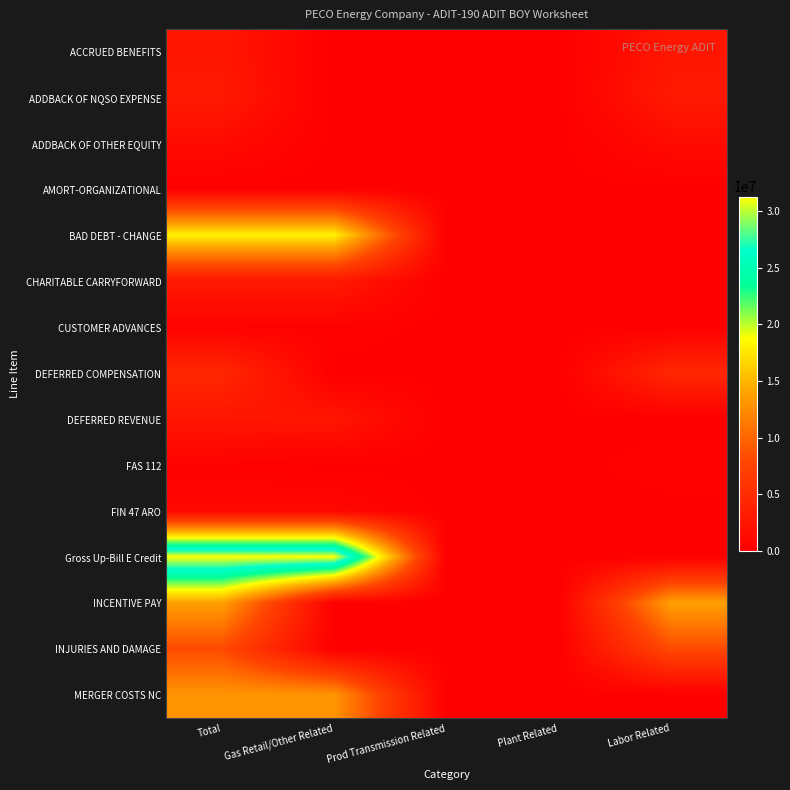

At how many categories does at least one series exceed 30538601?

2